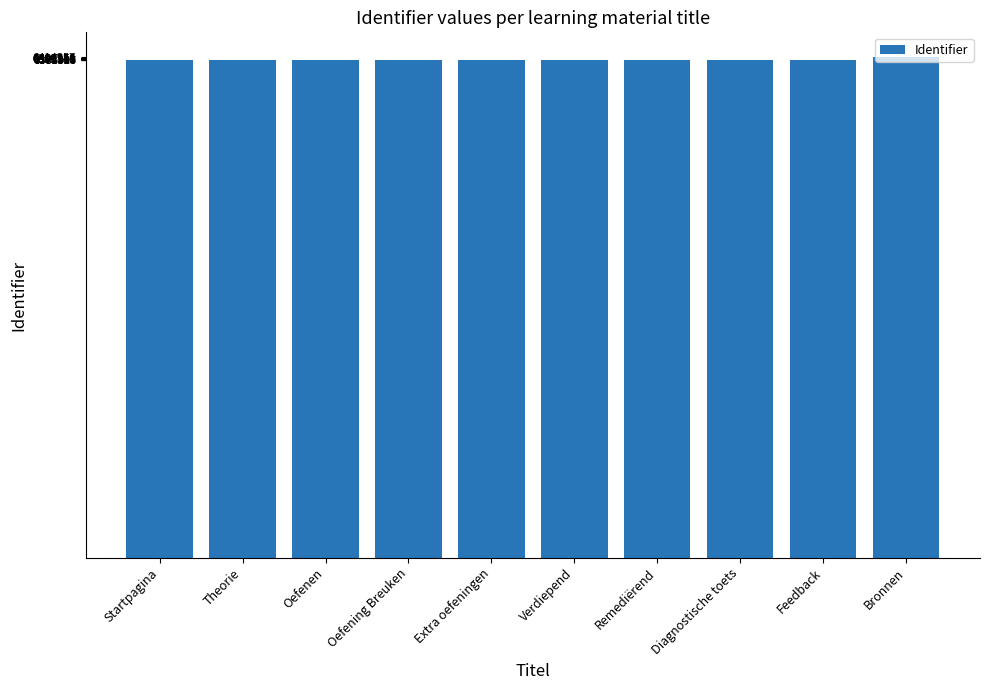

What is the ratio of the value at Diagnostische toets to the value at Bronnen?

1.0